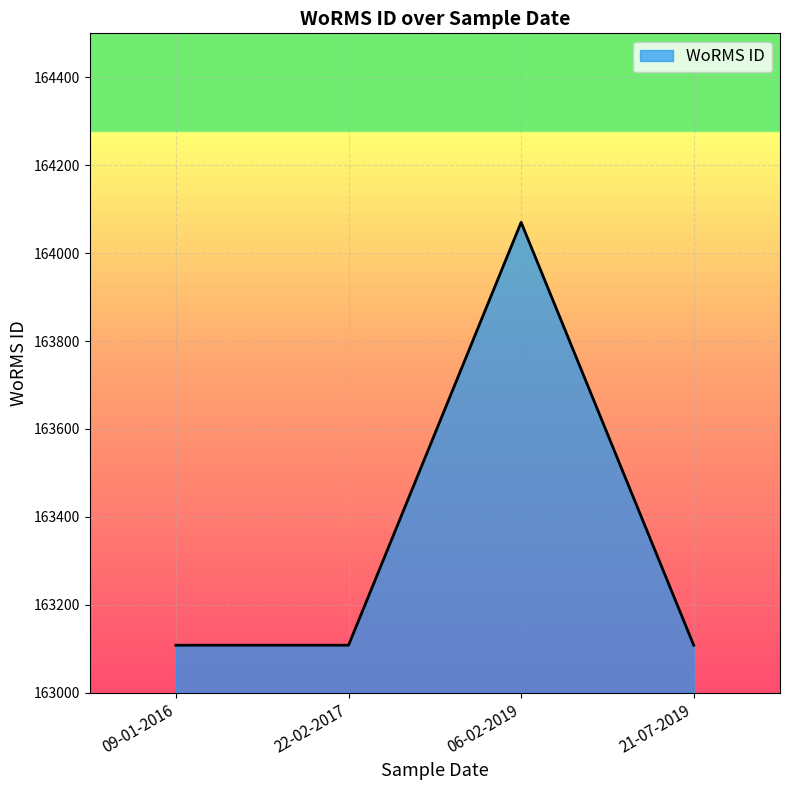

True or false: the data shows 111119 at 09-01-2016.

False